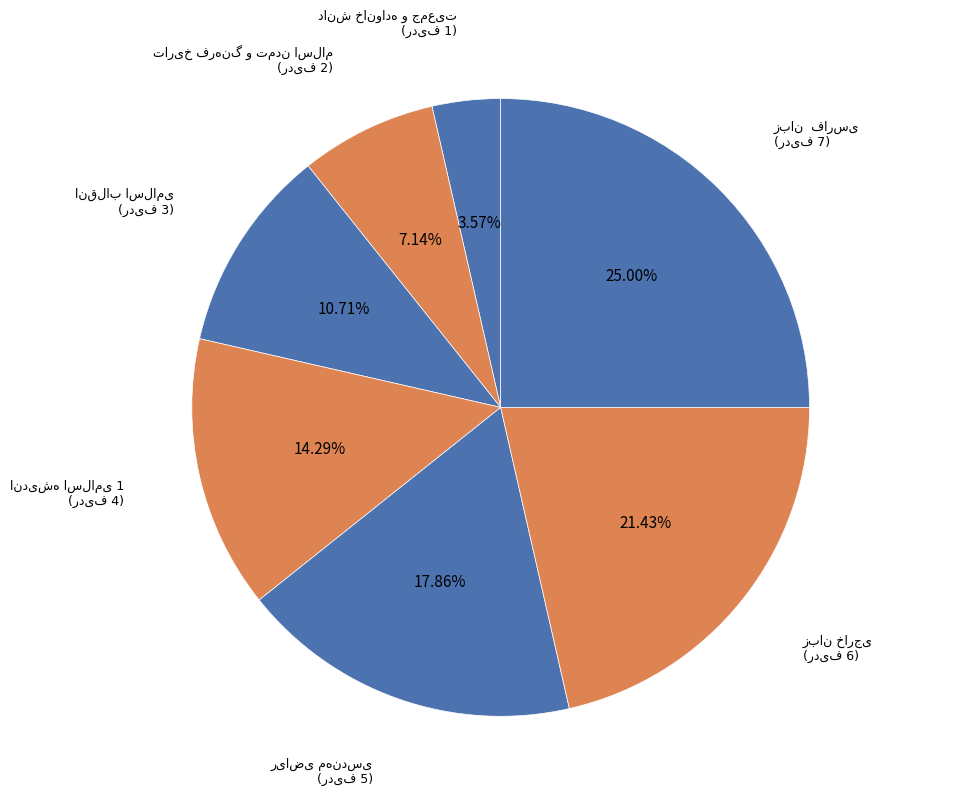

What is the smallest slice in the pie chart?

دانش خانواده و جمعیت